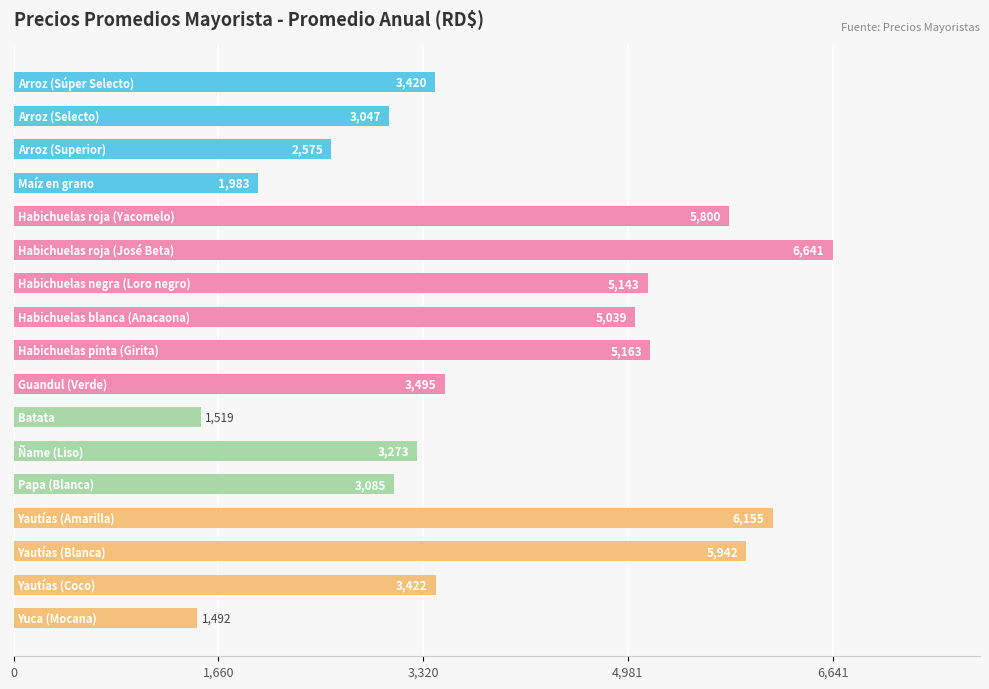

What is the difference between the maximum and minimum values?

5149.4